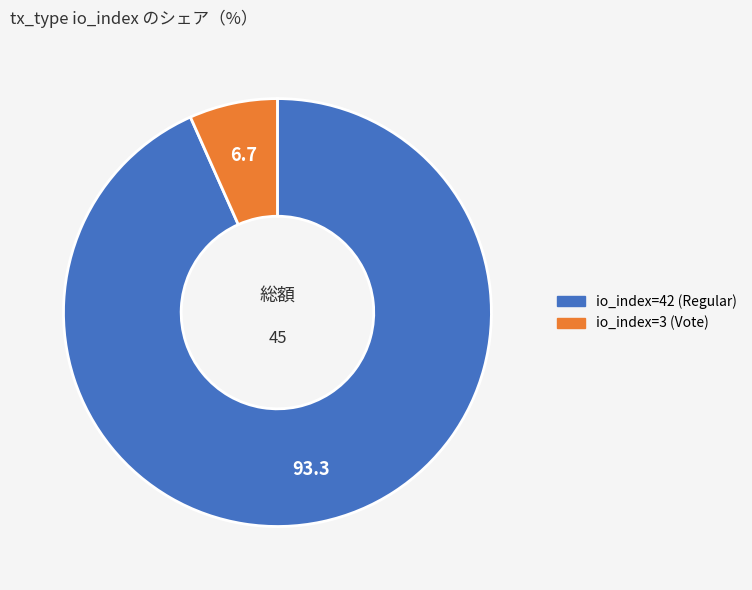

What is the largest slice in the pie chart?

io_index=42 (Regular)